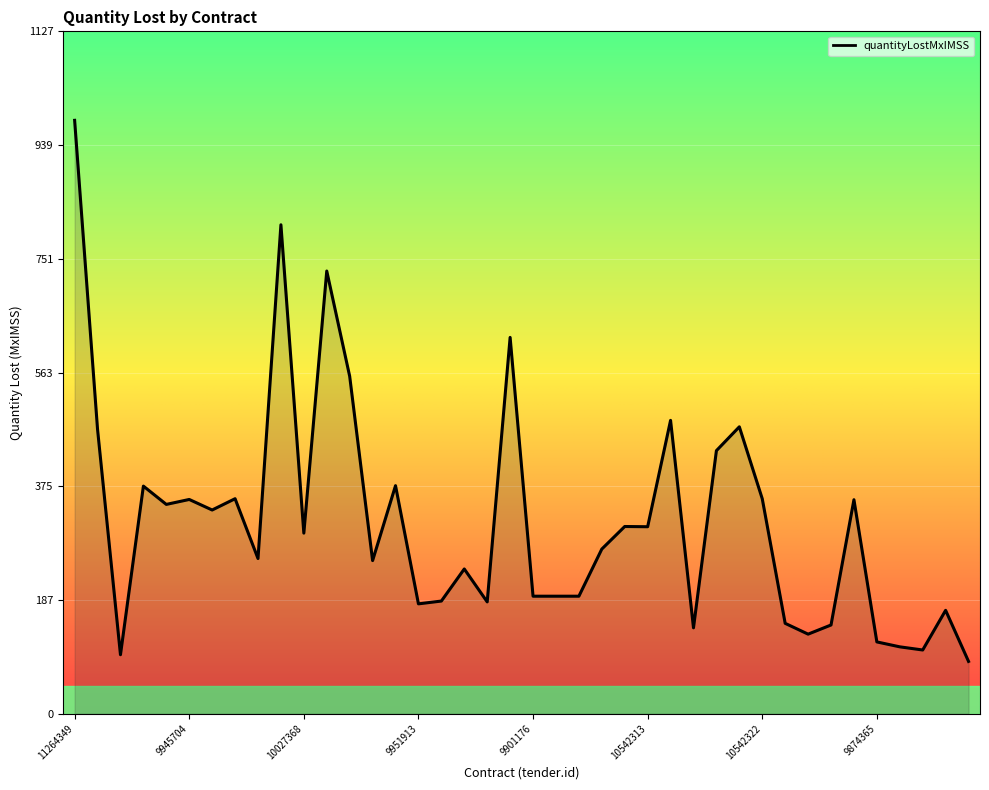

What is the smallest value displayed?

86.4